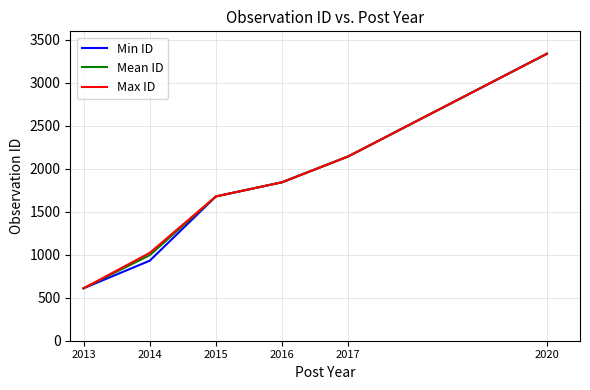

Count the Mean ID values in the range 995 to 2145.

4